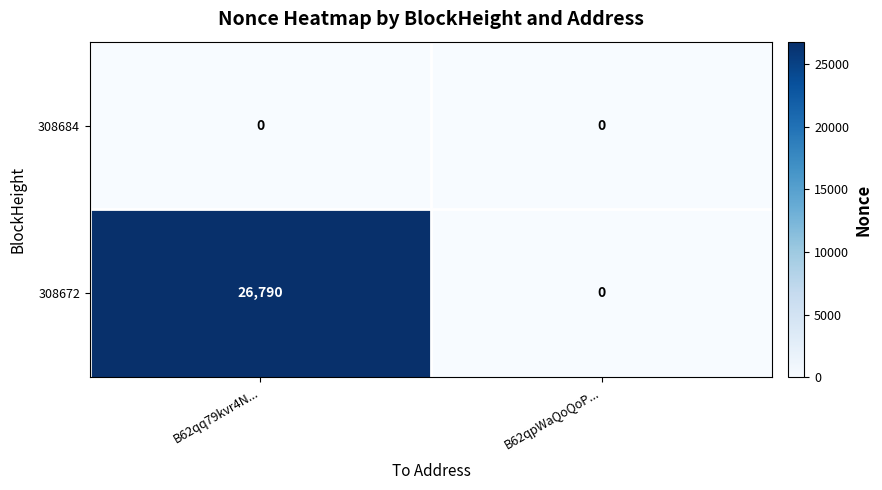

Count the number of categories in the chart.

2